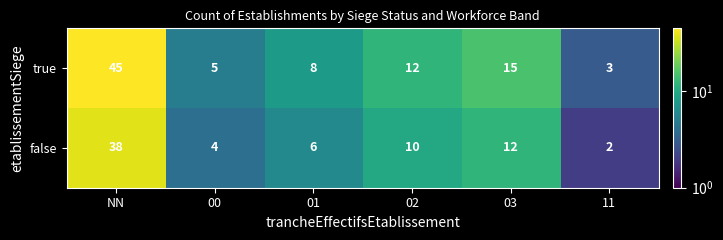

What is the total value across all series at 01?

14